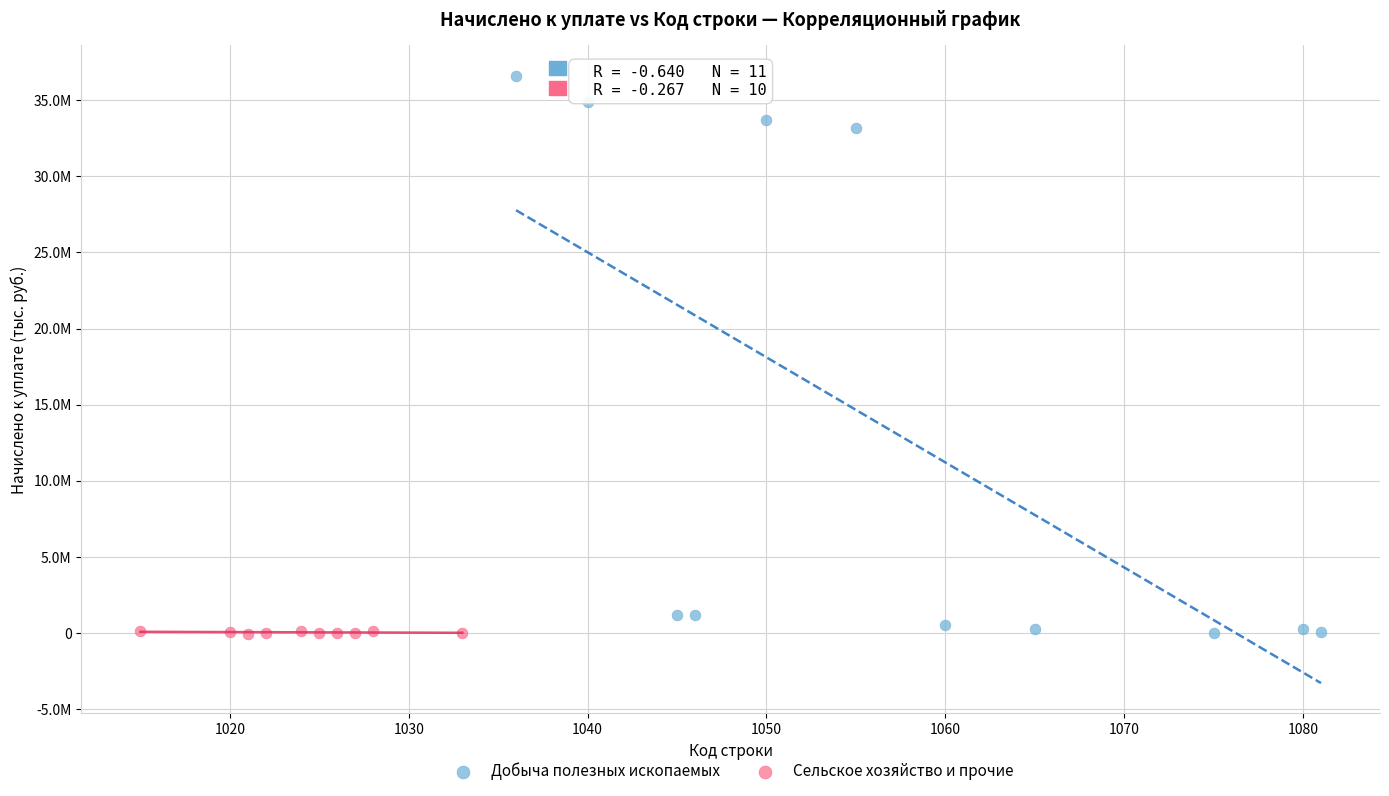

Which series has the widest spread of Y values?

Добыча полезных ископаемых